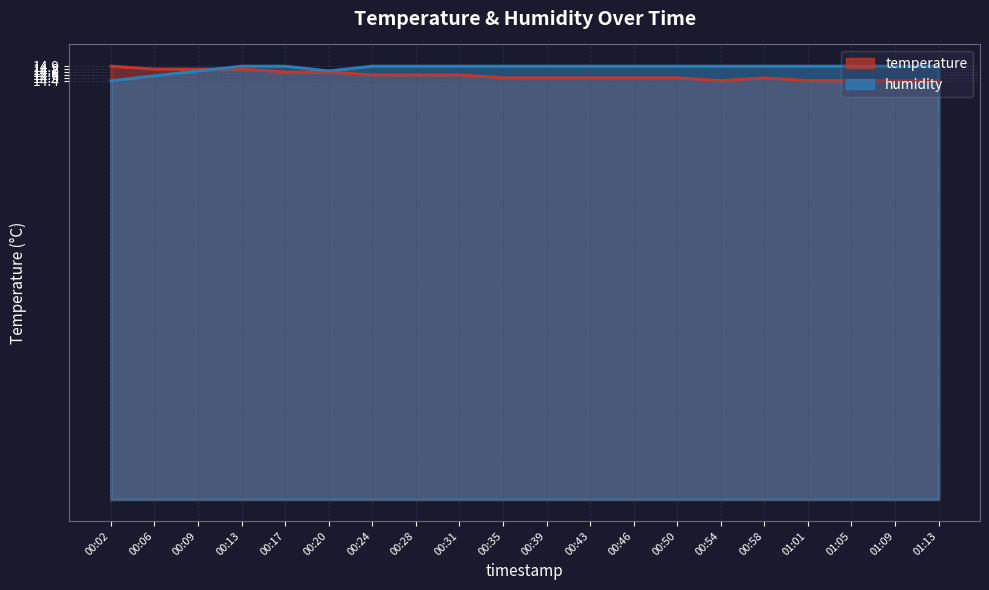

Count the number of categories in the chart.

20